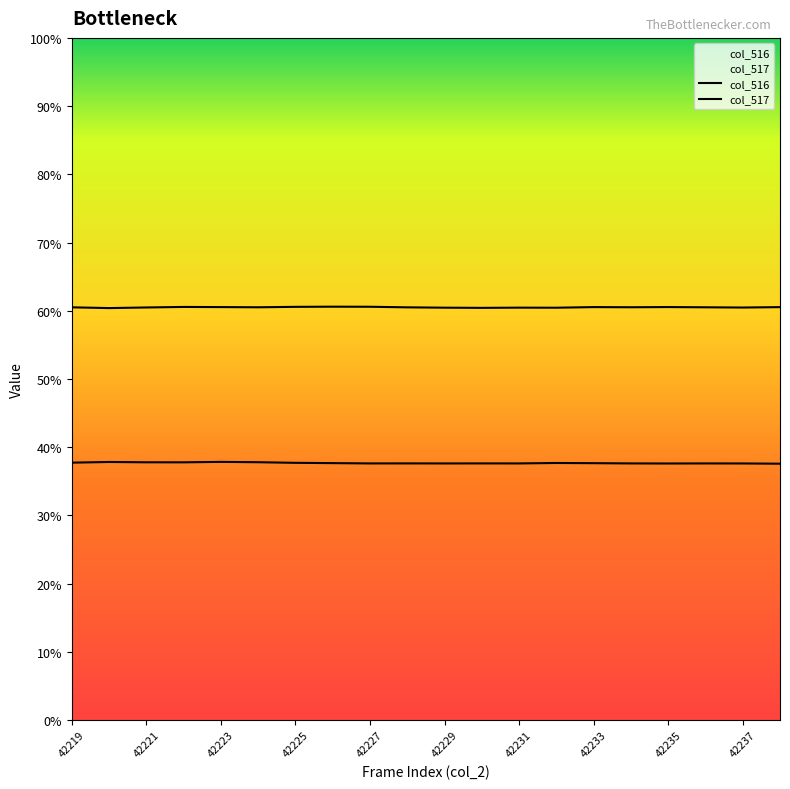

List the labels in order of col_517 value, largest first.

42226, 42227, 42225, 42222, 42235, 42223, 42233, 42238, 42234, 42224, 42236, 42219, 42228, 42221, 42237, 42231, 42229, 42232, 42230, 42220